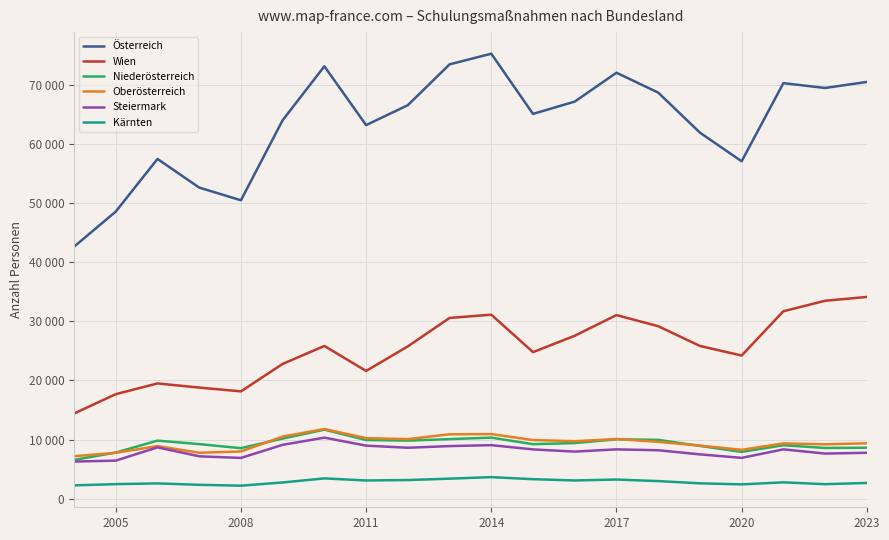

What is the average value of the Oberösterreich series?

9425